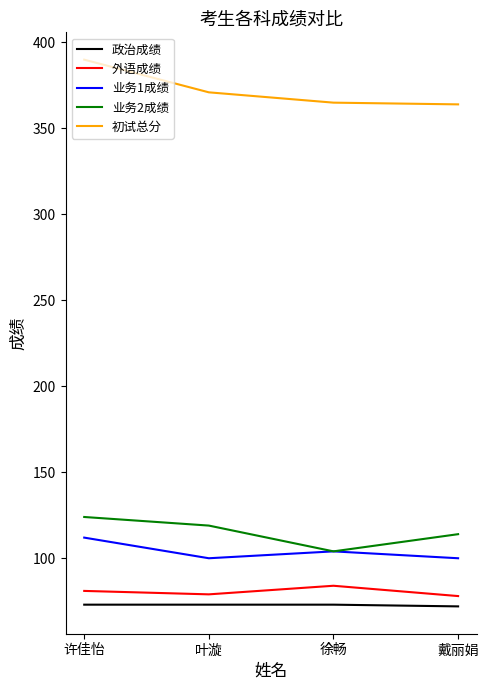

True or false: 业务2成绩 and 政治成绩 intersect in this chart.

False